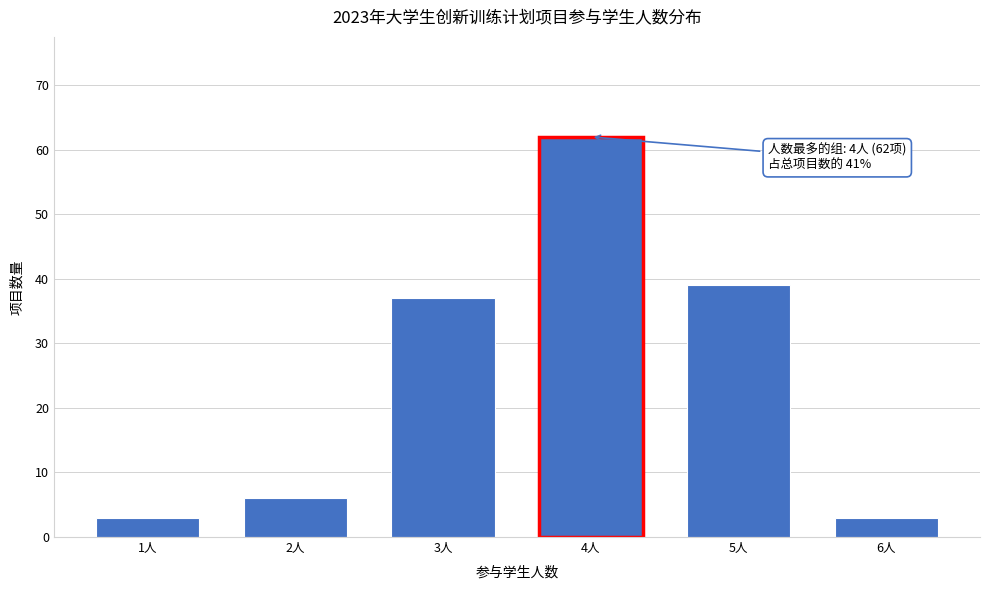

Reading right to left, extract all data points from this chart.

6人=3	5人=39	4人=62	3人=37	2人=6	1人=3